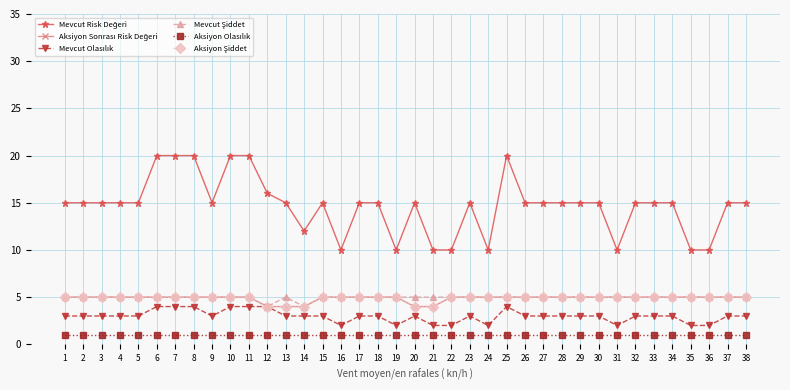

At which label is Aksiyon Sonrası Risk Değeri closest to 4?

12